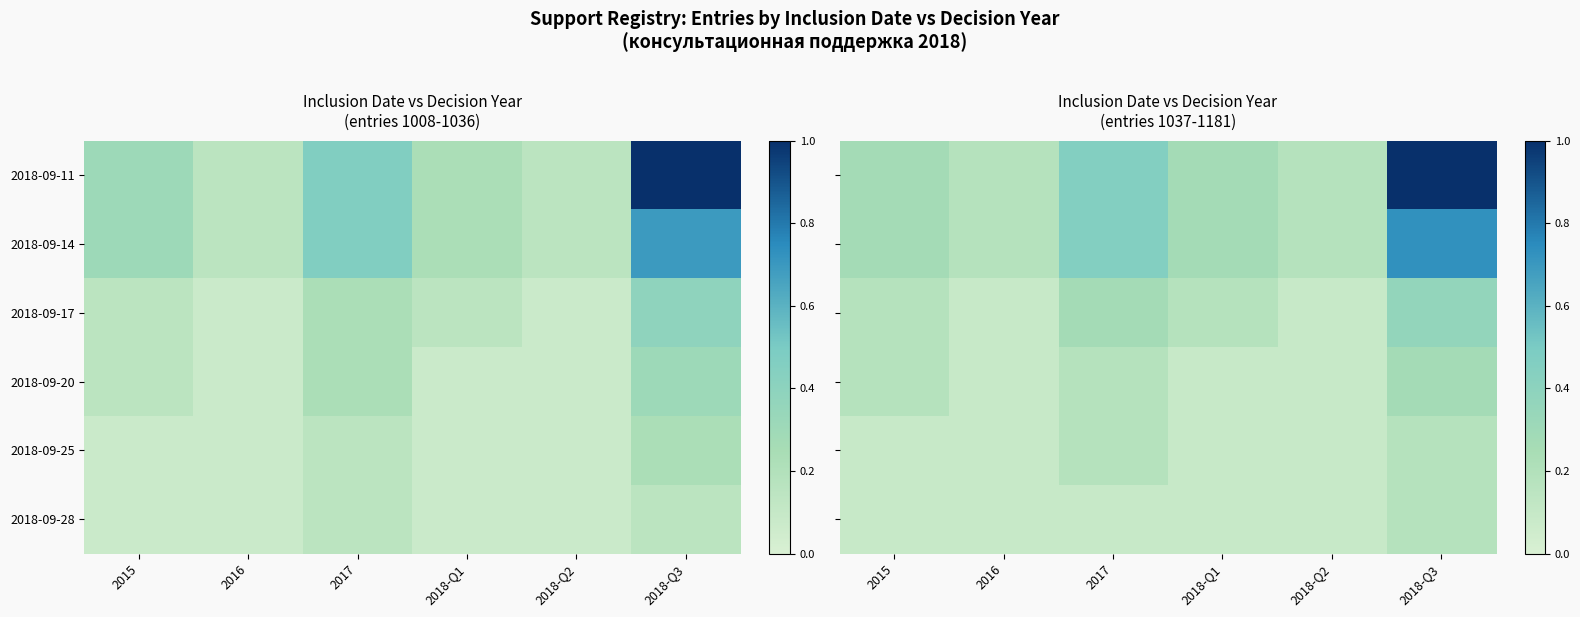

At which label is 2018-09-25 closest to 0?

2015